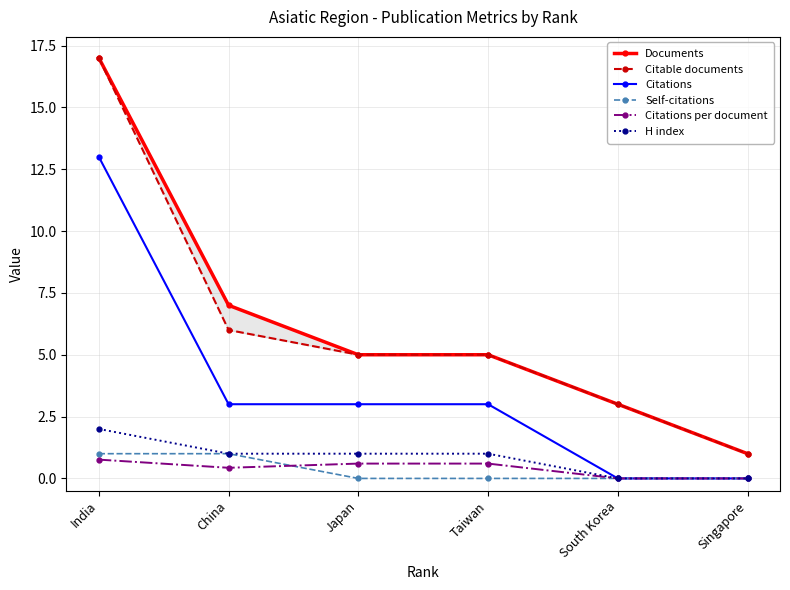

How many data points does each series have?

6